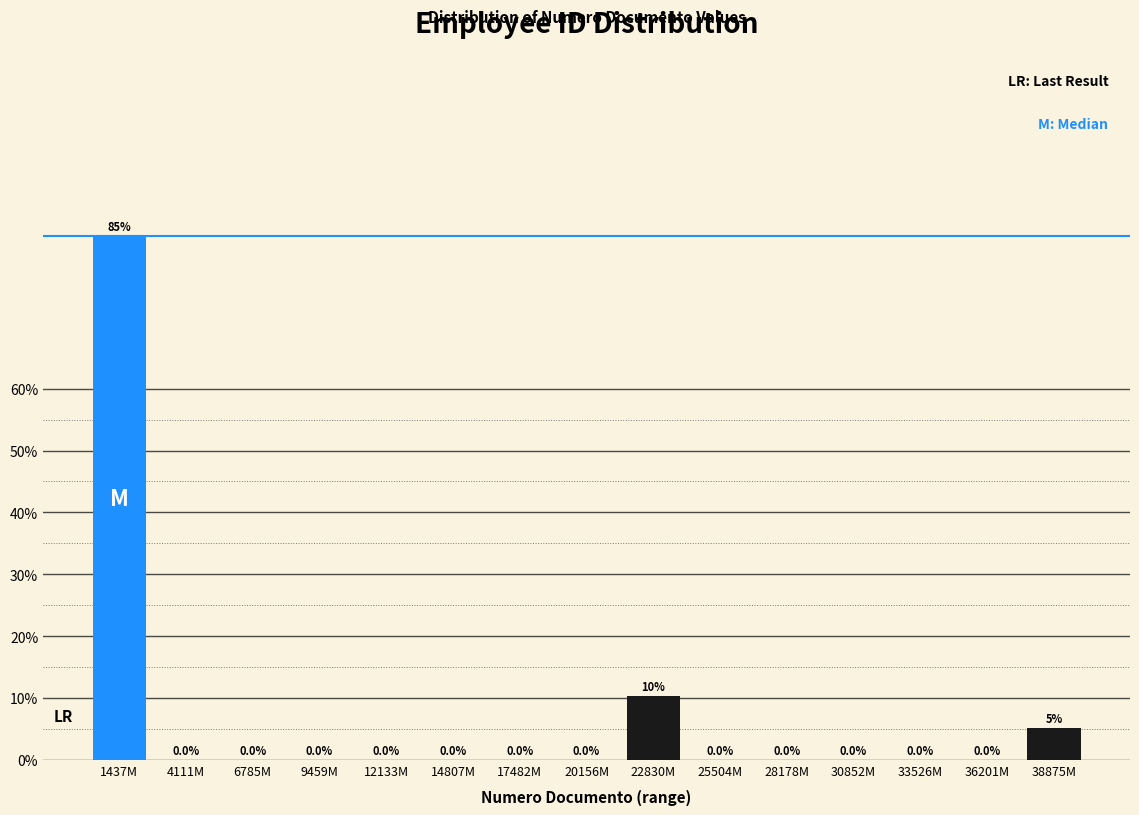

The chart shows a value of 0.0 at 9459M. True or false?

True